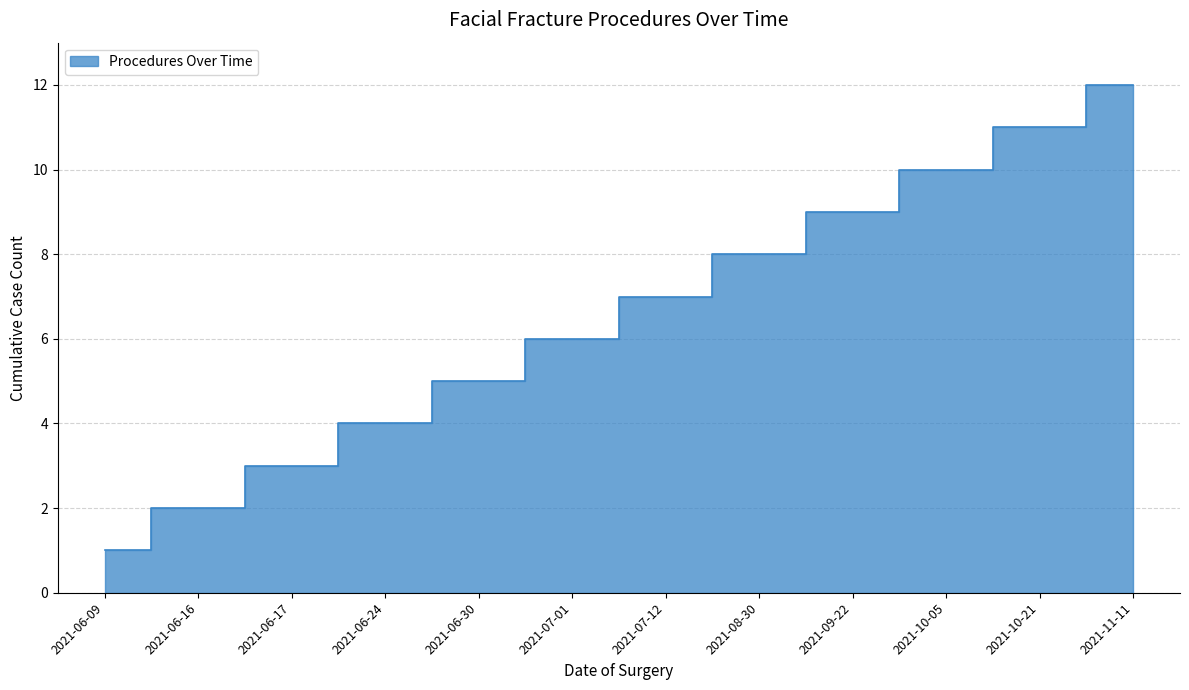

What is the greatest value displayed?

12